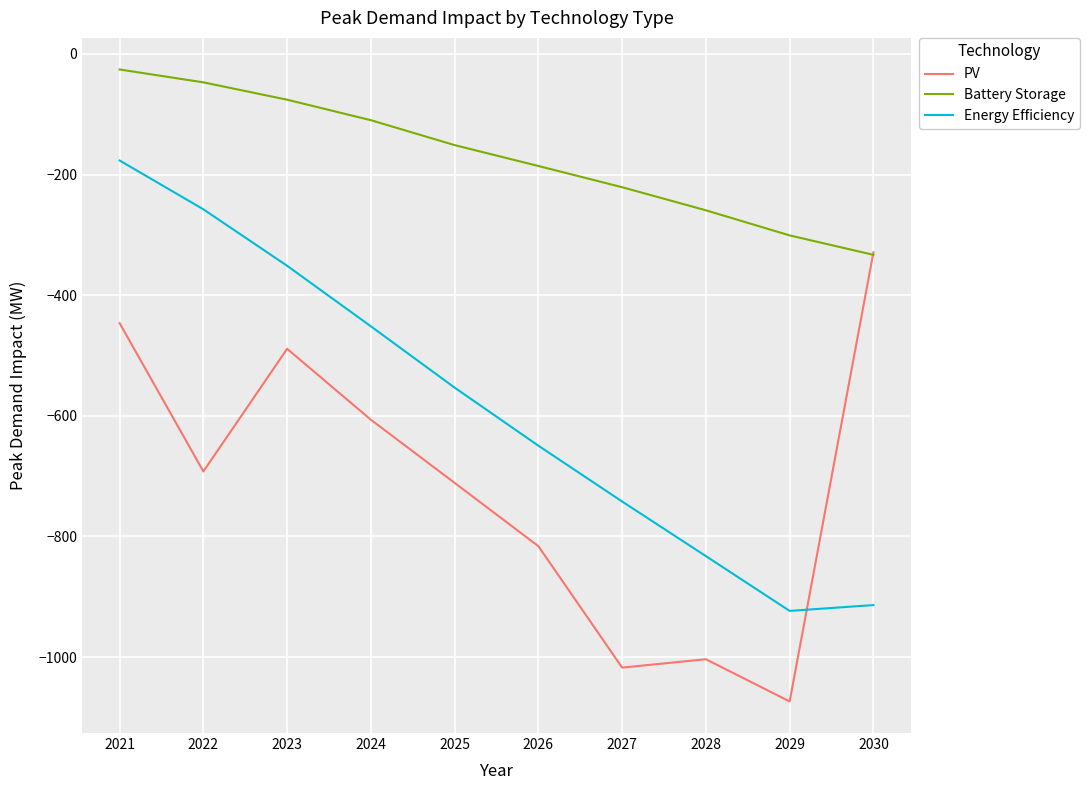

Reading left to right, what are all the values shown in this chart?

PV: 2021=-446.4	2022=-692.3	2023=-488.9	2024=-606.6	2025=-711.3	2026=-816.3	2027=-1017.6	2028=-1003.7	2029=-1073.6	2030=-329.1
Battery Storage: 2021=-25.8	2022=-47.1	2023=-75.9	2024=-109.9	2025=-151.2	2026=-185.8	2027=-221.0	2028=-259.3	2029=-300.9	2030=-333.1
Energy Efficiency: 2021=-176.7	2022=-257.6	2023=-351.3	2024=-451.7	2025=-553.3	2026=-649.6	2027=-742.2	2028=-832.7	2029=-923.5	2030=-913.9